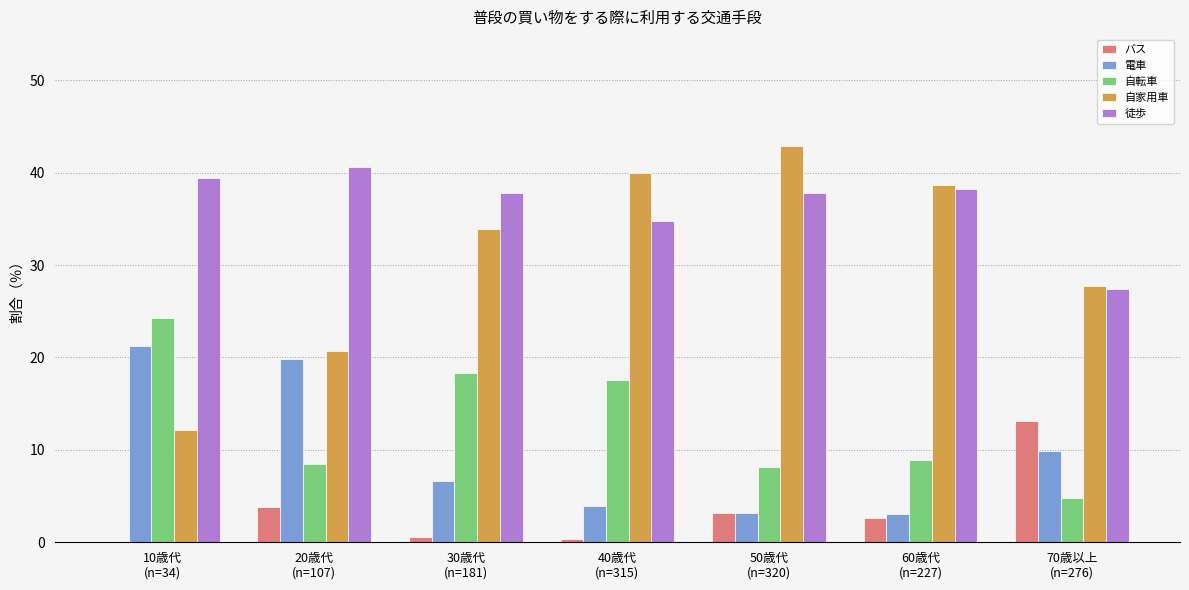

Which label corresponds to the largest value in the chart?

50歳代
(n=320)